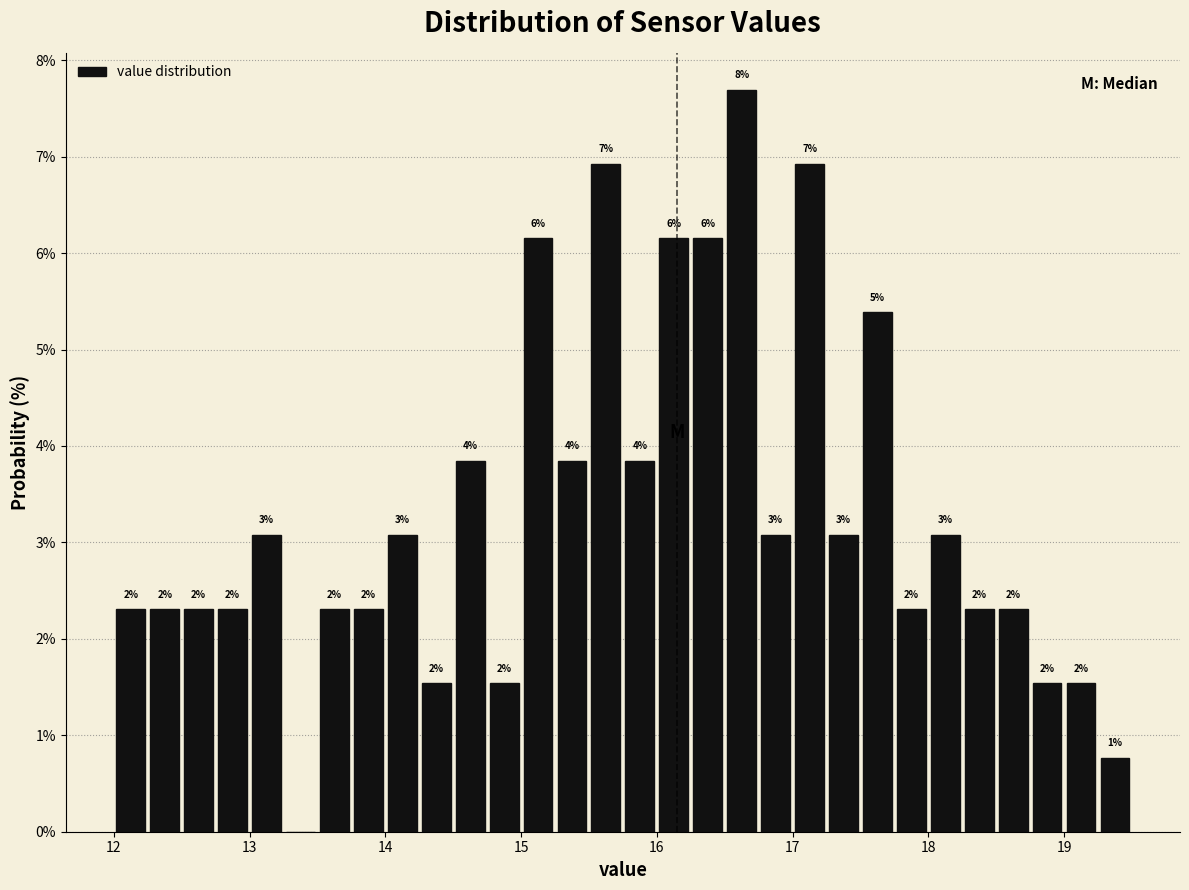

Around what value on the x-axis is the tallest bar? Give the approximate position of its centre, as read against the axis.

16.6